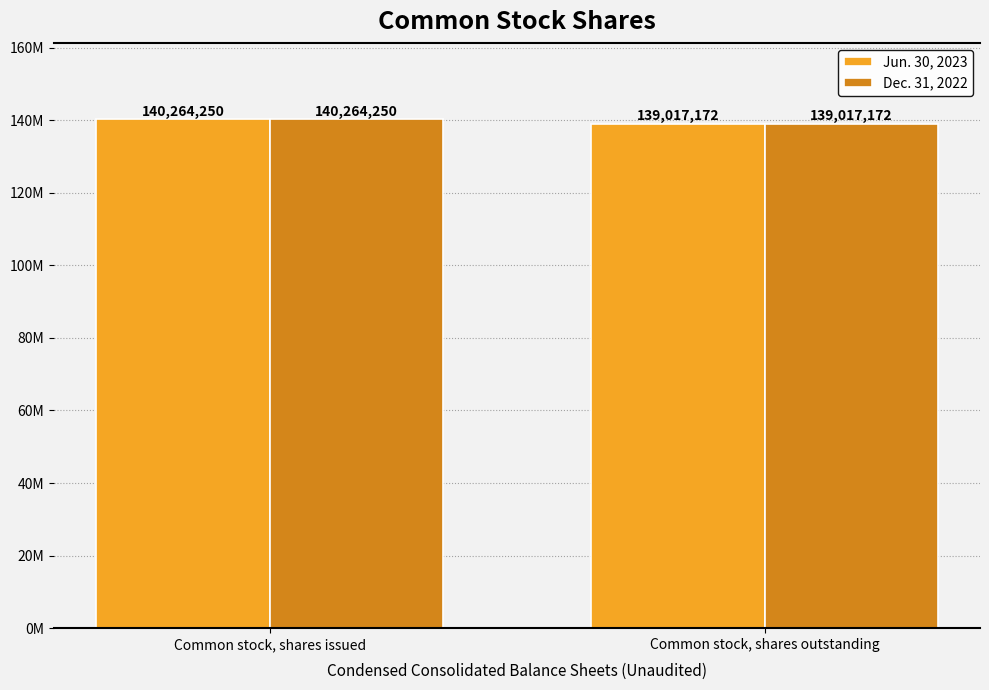

What are all the series names shown in the legend?

Jun. 30, 2023, Dec. 31, 2022